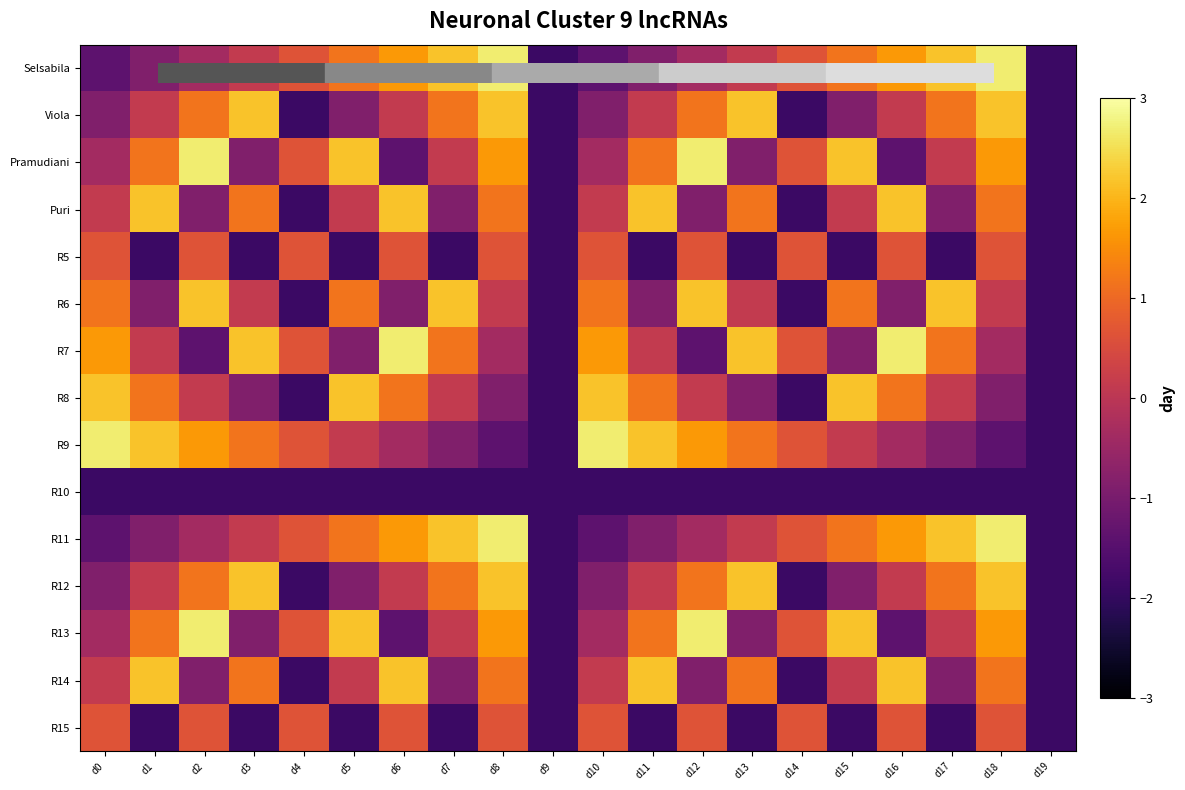

Which category has the highest value across all series?

d8